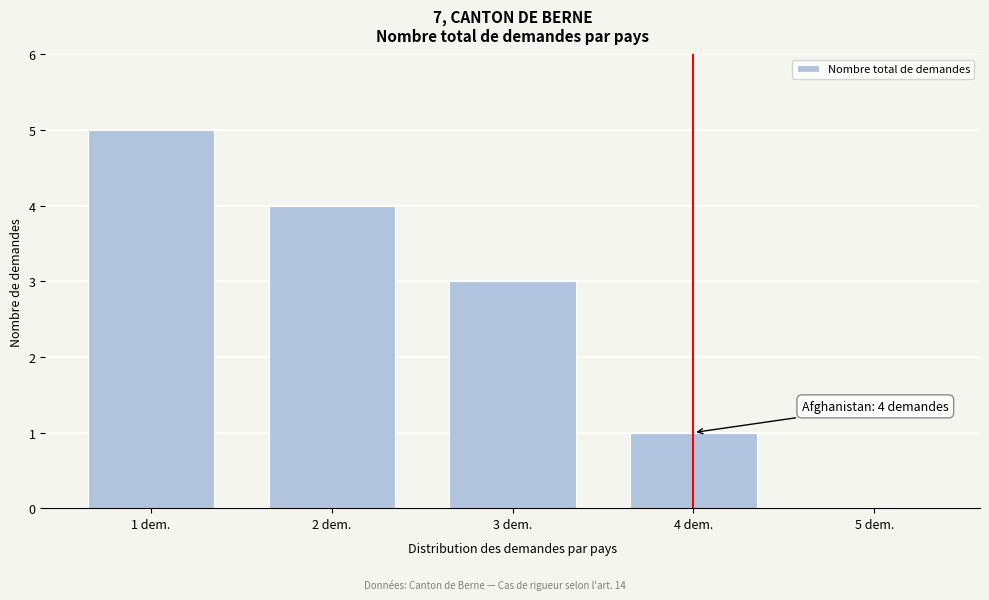

Reading right to left, what are all the values shown in this chart?

5 dem.=0	4 dem.=1	3 dem.=3	2 dem.=4	1 dem.=5